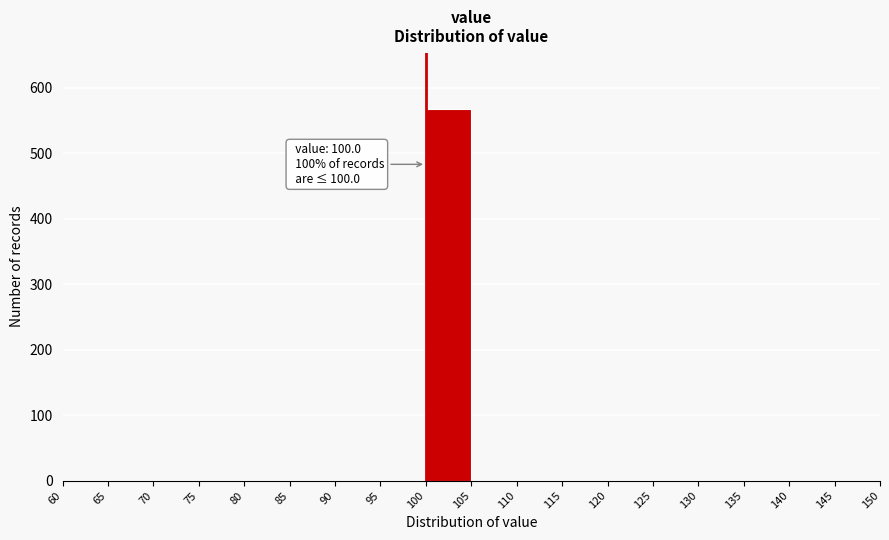

Which range on the x-axis has the tallest bar?

100 to 105